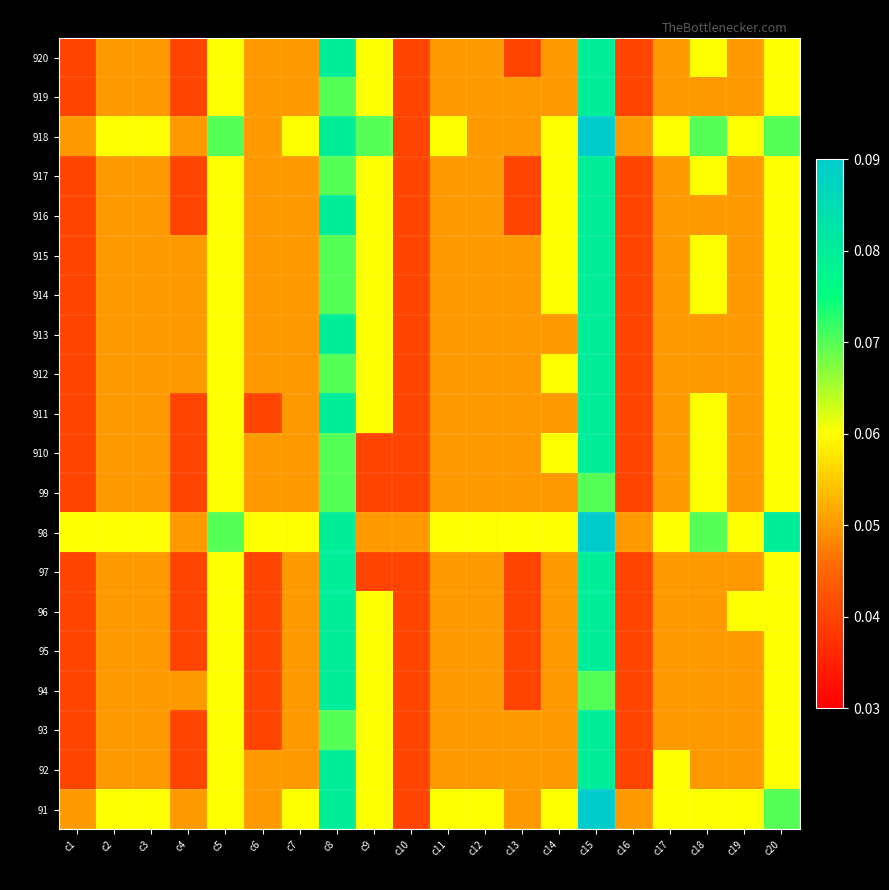

Reading left to right, transcribe all the data shown in this chart.

91: c1=0.1	c2=0.1	c3=0.1	c4=0.1	c5=0.1	c6=0.1	c7=0.1	c8=0.1	c9=0.1	c10=0.0	c11=0.1	c12=0.1	c13=0.1	c14=0.1	c15=0.1	c16=0.1	c17=0.1	c18=0.1	c19=0.1	c20=0.1
92: c1=0.0	c2=0.1	c3=0.1	c4=0.0	c5=0.1	c6=0.1	c7=0.1	c8=0.1	c9=0.1	c10=0.0	c11=0.1	c12=0.1	c13=0.1	c14=0.1	c15=0.1	c16=0.0	c17=0.1	c18=0.1	c19=0.1	c20=0.1
93: c1=0.0	c2=0.1	c3=0.1	c4=0.0	c5=0.1	c6=0.0	c7=0.1	c8=0.1	c9=0.1	c10=0.0	c11=0.1	c12=0.1	c13=0.1	c14=0.1	c15=0.1	c16=0.0	c17=0.1	c18=0.1	c19=0.1	c20=0.1
94: c1=0.0	c2=0.1	c3=0.1	c4=0.1	c5=0.1	c6=0.0	c7=0.1	c8=0.1	c9=0.1	c10=0.0	c11=0.1	c12=0.1	c13=0.0	c14=0.1	c15=0.1	c16=0.0	c17=0.1	c18=0.1	c19=0.1	c20=0.1
95: c1=0.0	c2=0.1	c3=0.1	c4=0.0	c5=0.1	c6=0.0	c7=0.1	c8=0.1	c9=0.1	c10=0.0	c11=0.1	c12=0.1	c13=0.0	c14=0.1	c15=0.1	c16=0.0	c17=0.1	c18=0.1	c19=0.1	c20=0.1
96: c1=0.0	c2=0.1	c3=0.1	c4=0.0	c5=0.1	c6=0.0	c7=0.1	c8=0.1	c9=0.1	c10=0.0	c11=0.1	c12=0.1	c13=0.0	c14=0.1	c15=0.1	c16=0.0	c17=0.1	c18=0.1	c19=0.1	c20=0.1
97: c1=0.0	c2=0.1	c3=0.1	c4=0.0	c5=0.1	c6=0.0	c7=0.1	c8=0.1	c9=0.0	c10=0.0	c11=0.1	c12=0.1	c13=0.0	c14=0.1	c15=0.1	c16=0.0	c17=0.1	c18=0.1	c19=0.1	c20=0.1
98: c1=0.1	c2=0.1	c3=0.1	c4=0.1	c5=0.1	c6=0.1	c7=0.1	c8=0.1	c9=0.1	c10=0.1	c11=0.1	c12=0.1	c13=0.1	c14=0.1	c15=0.1	c16=0.1	c17=0.1	c18=0.1	c19=0.1	c20=0.1
99: c1=0.0	c2=0.1	c3=0.1	c4=0.0	c5=0.1	c6=0.1	c7=0.1	c8=0.1	c9=0.0	c10=0.0	c11=0.1	c12=0.1	c13=0.1	c14=0.1	c15=0.1	c16=0.0	c17=0.1	c18=0.1	c19=0.1	c20=0.1
910: c1=0.0	c2=0.1	c3=0.1	c4=0.0	c5=0.1	c6=0.1	c7=0.1	c8=0.1	c9=0.0	c10=0.0	c11=0.1	c12=0.1	c13=0.1	c14=0.1	c15=0.1	c16=0.0	c17=0.1	c18=0.1	c19=0.1	c20=0.1
911: c1=0.0	c2=0.1	c3=0.1	c4=0.0	c5=0.1	c6=0.0	c7=0.1	c8=0.1	c9=0.1	c10=0.0	c11=0.1	c12=0.1	c13=0.1	c14=0.1	c15=0.1	c16=0.0	c17=0.1	c18=0.1	c19=0.1	c20=0.1
912: c1=0.0	c2=0.1	c3=0.1	c4=0.1	c5=0.1	c6=0.1	c7=0.1	c8=0.1	c9=0.1	c10=0.0	c11=0.1	c12=0.1	c13=0.1	c14=0.1	c15=0.1	c16=0.0	c17=0.1	c18=0.1	c19=0.1	c20=0.1
913: c1=0.0	c2=0.1	c3=0.1	c4=0.1	c5=0.1	c6=0.1	c7=0.1	c8=0.1	c9=0.1	c10=0.0	c11=0.1	c12=0.1	c13=0.1	c14=0.1	c15=0.1	c16=0.0	c17=0.1	c18=0.1	c19=0.1	c20=0.1
914: c1=0.0	c2=0.1	c3=0.1	c4=0.1	c5=0.1	c6=0.1	c7=0.1	c8=0.1	c9=0.1	c10=0.0	c11=0.1	c12=0.1	c13=0.1	c14=0.1	c15=0.1	c16=0.0	c17=0.1	c18=0.1	c19=0.1	c20=0.1
915: c1=0.0	c2=0.1	c3=0.1	c4=0.1	c5=0.1	c6=0.1	c7=0.1	c8=0.1	c9=0.1	c10=0.0	c11=0.1	c12=0.1	c13=0.1	c14=0.1	c15=0.1	c16=0.0	c17=0.1	c18=0.1	c19=0.1	c20=0.1
916: c1=0.0	c2=0.1	c3=0.1	c4=0.0	c5=0.1	c6=0.1	c7=0.1	c8=0.1	c9=0.1	c10=0.0	c11=0.1	c12=0.1	c13=0.0	c14=0.1	c15=0.1	c16=0.0	c17=0.1	c18=0.1	c19=0.1	c20=0.1
917: c1=0.0	c2=0.1	c3=0.1	c4=0.0	c5=0.1	c6=0.1	c7=0.1	c8=0.1	c9=0.1	c10=0.0	c11=0.1	c12=0.1	c13=0.0	c14=0.1	c15=0.1	c16=0.0	c17=0.1	c18=0.1	c19=0.1	c20=0.1
918: c1=0.1	c2=0.1	c3=0.1	c4=0.1	c5=0.1	c6=0.1	c7=0.1	c8=0.1	c9=0.1	c10=0.0	c11=0.1	c12=0.1	c13=0.1	c14=0.1	c15=0.1	c16=0.1	c17=0.1	c18=0.1	c19=0.1	c20=0.1
919: c1=0.0	c2=0.1	c3=0.1	c4=0.0	c5=0.1	c6=0.1	c7=0.1	c8=0.1	c9=0.1	c10=0.0	c11=0.1	c12=0.1	c13=0.1	c14=0.1	c15=0.1	c16=0.0	c17=0.1	c18=0.1	c19=0.1	c20=0.1
920: c1=0.0	c2=0.1	c3=0.1	c4=0.0	c5=0.1	c6=0.1	c7=0.1	c8=0.1	c9=0.1	c10=0.0	c11=0.1	c12=0.1	c13=0.0	c14=0.1	c15=0.1	c16=0.0	c17=0.1	c18=0.1	c19=0.1	c20=0.1